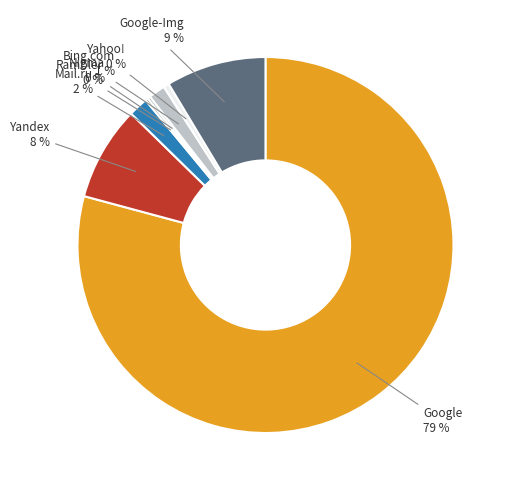

Combined, do Yahoo! and Google-Img account for over 50%?

No